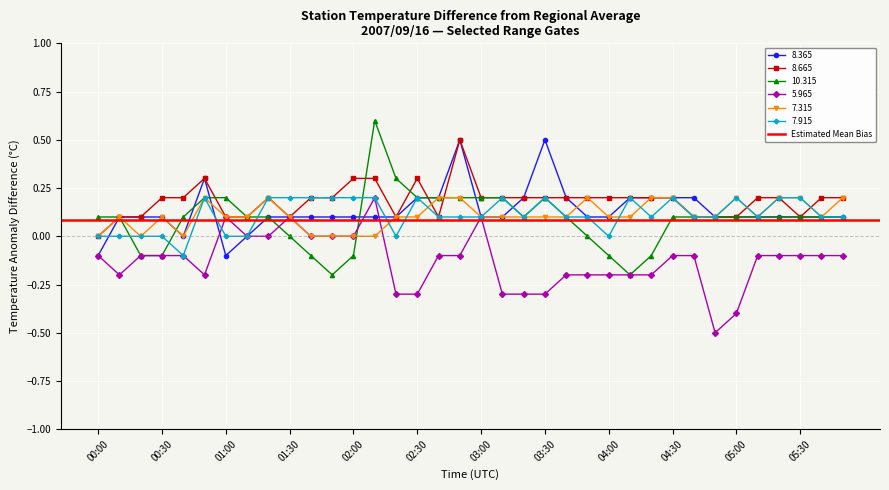

At which category is the sum across all series the highest?

02:10